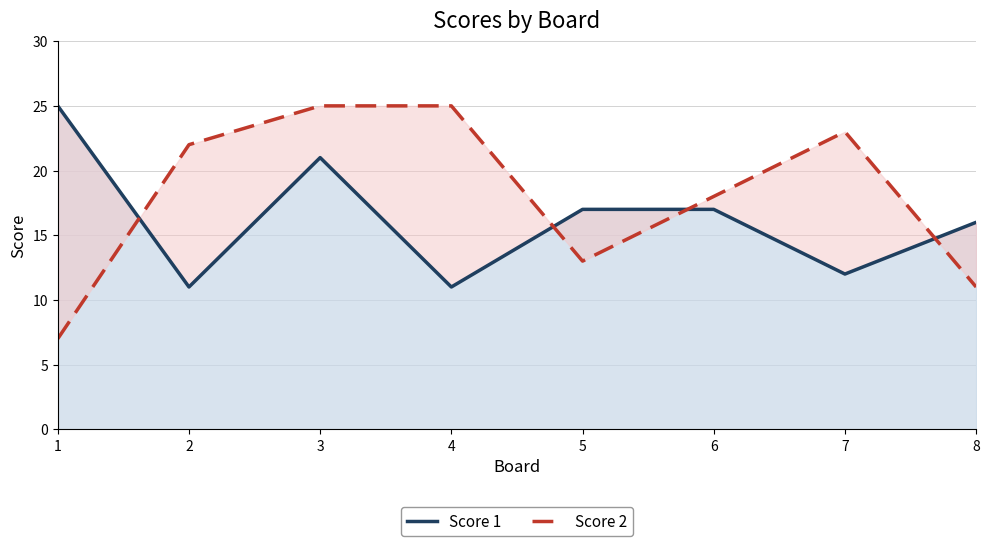

Between 8 and 2, which is larger?

8